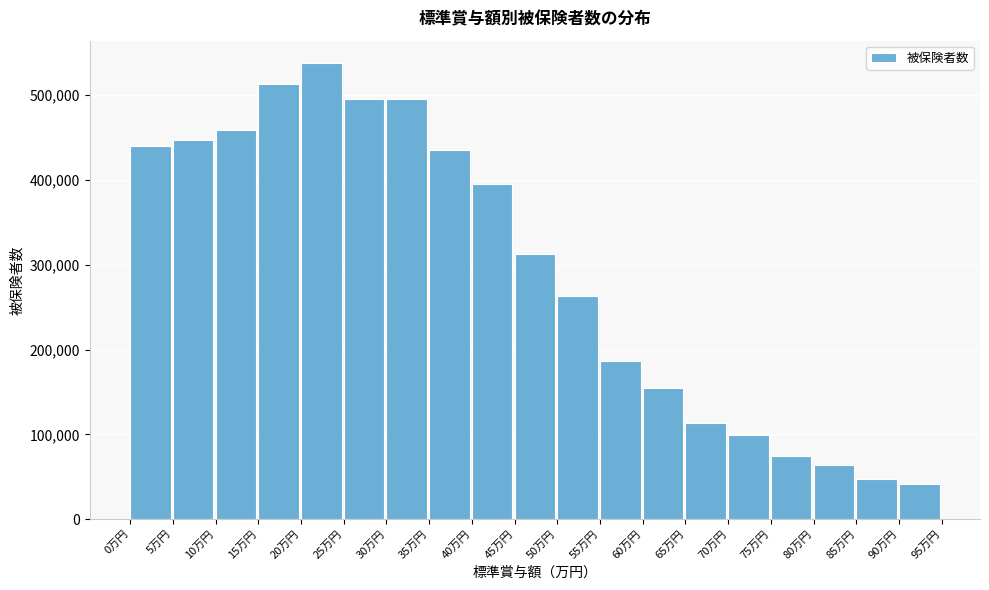

What is the ratio of the value at 60万円 to the value at 15万円?

0.3